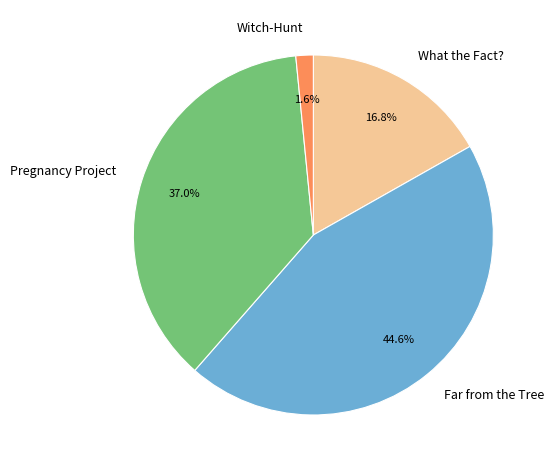

How many segments does this pie chart have?

4